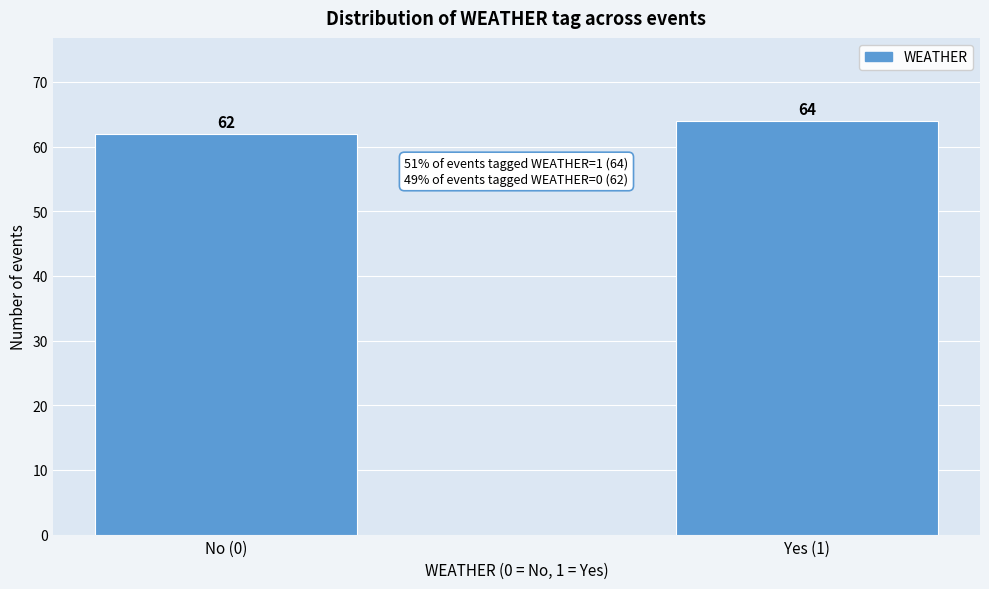

Reading left to right, transcribe all the data shown in this chart.

No (0)=62	Yes (1)=64